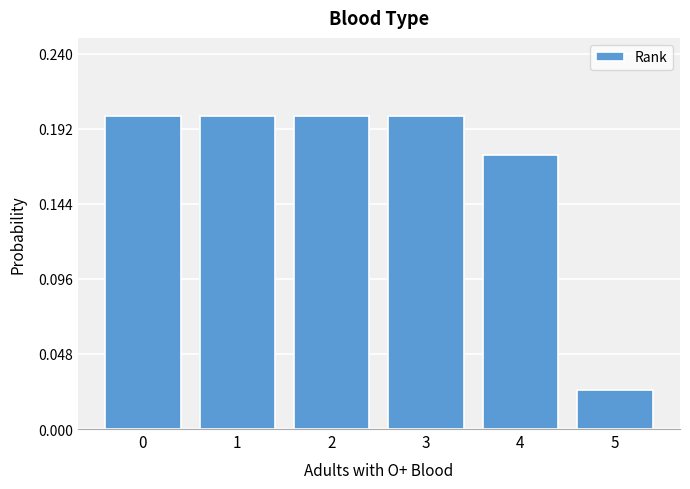

True or false: the data shows 0.1 at 4.

False